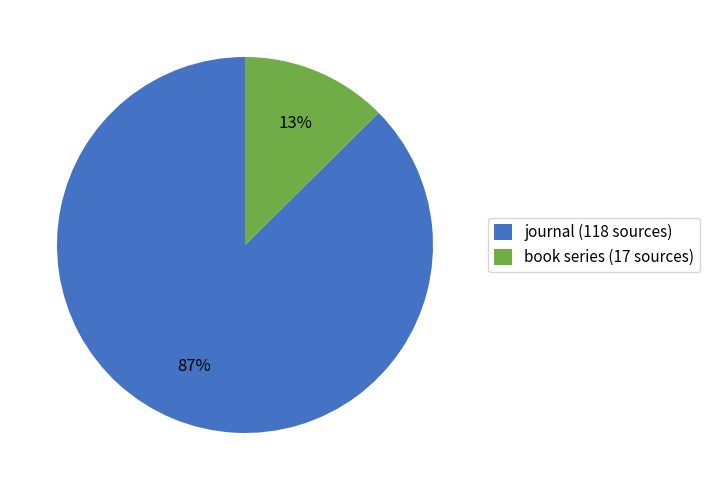

Which has a higher value, journal or book series?

journal